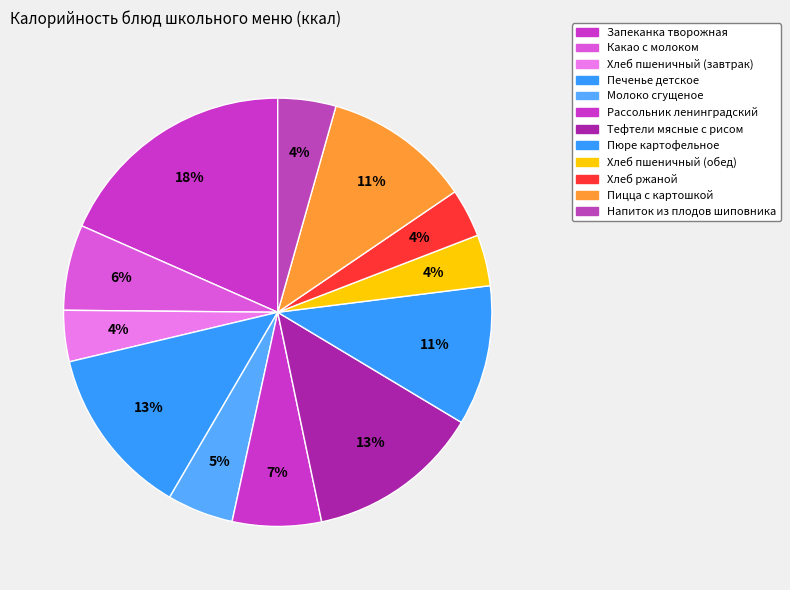

To the nearest percent, what percentage of the pie is Хлеб пшеничный (обед)?

4%